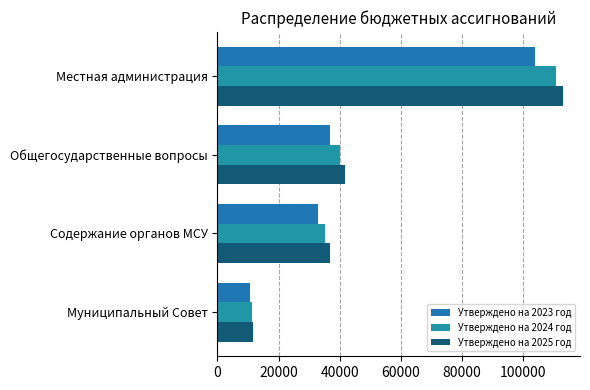

Count the number of data series in this chart.

3